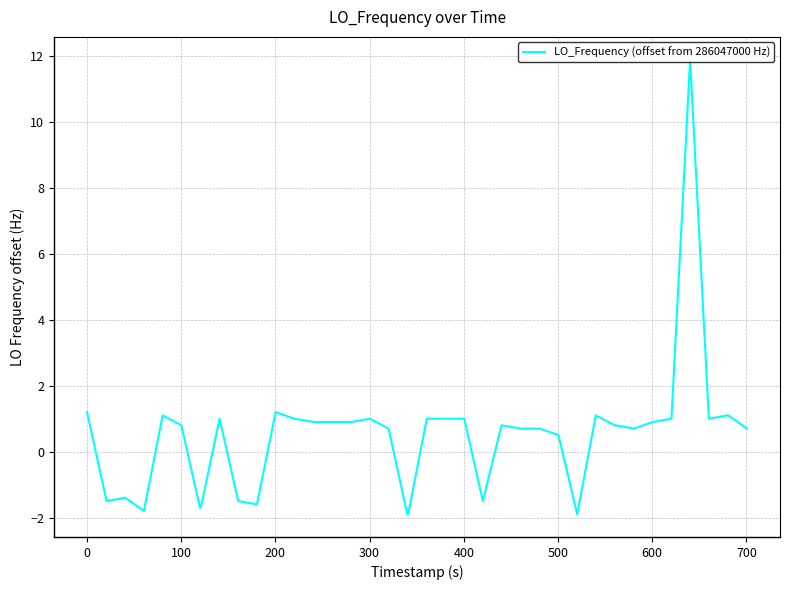

What is the greatest value displayed?

11.9